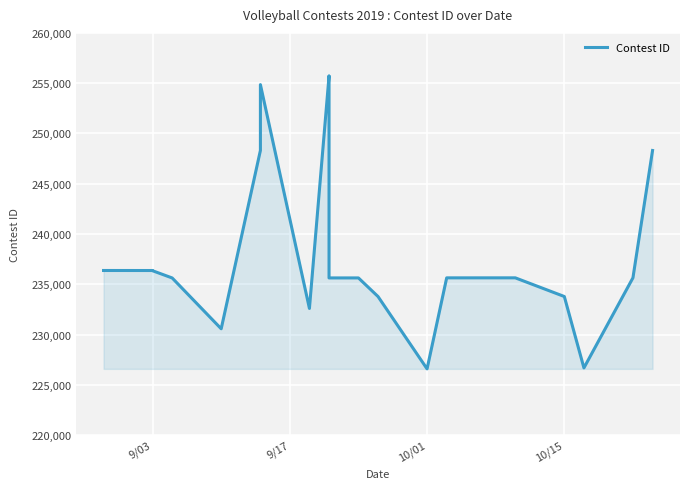

At which label does the data first exceed 235637?

9/03